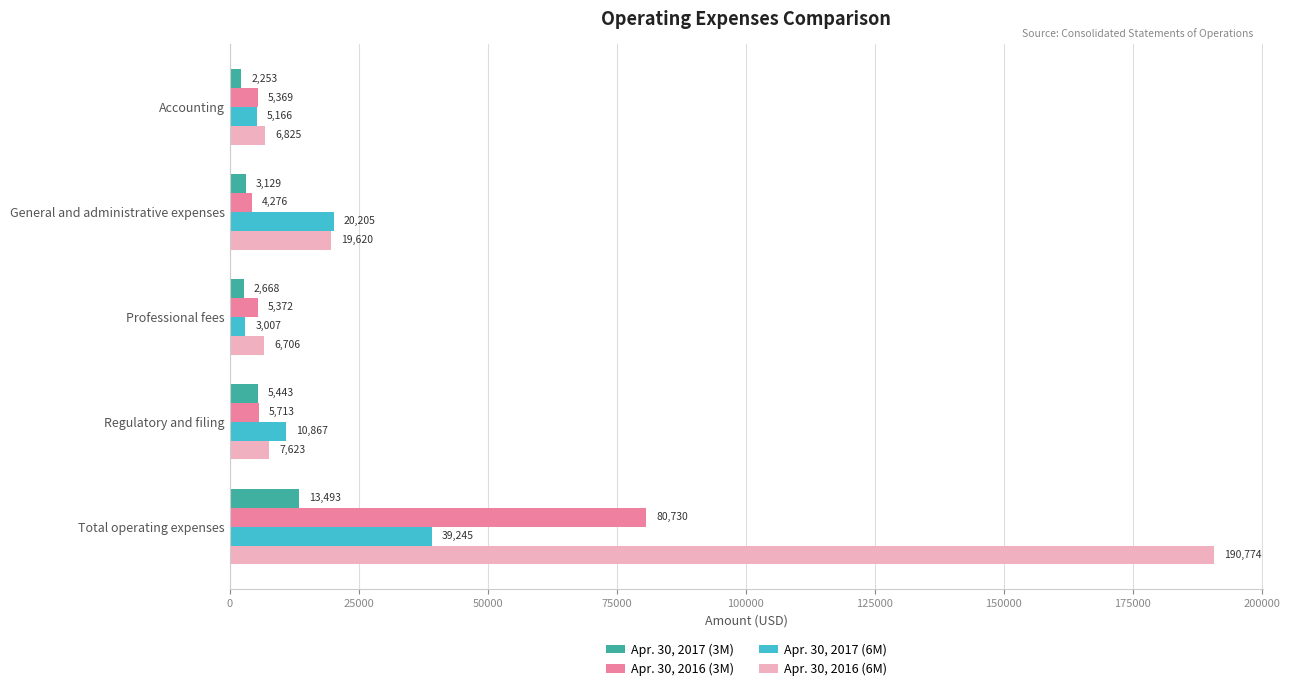

What is the average value of the Apr. 30, 2017 (3M) series?

5397